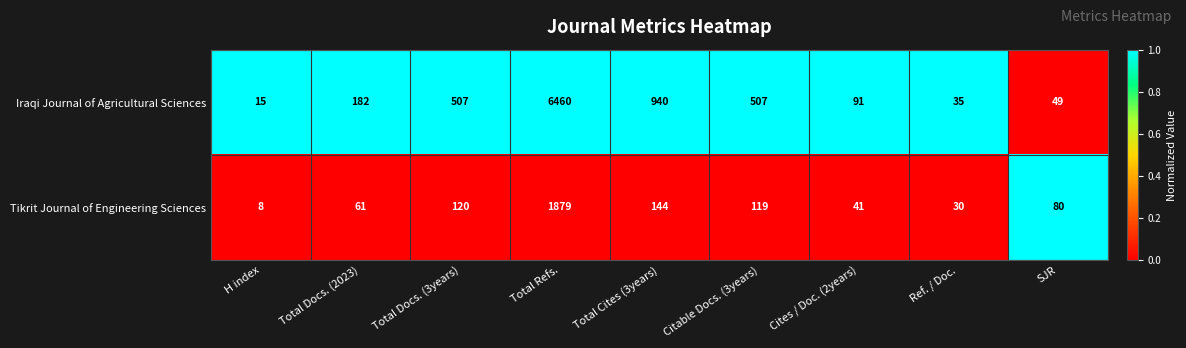

Reading right to left, list all the values displayed in this chart.

Iraqi Journal of Agricultural Sciences: 49	35	91	507	940	6460	507	182	15
Tikrit Journal of Engineering Sciences: 80	30	41	119	144	1879	120	61	8